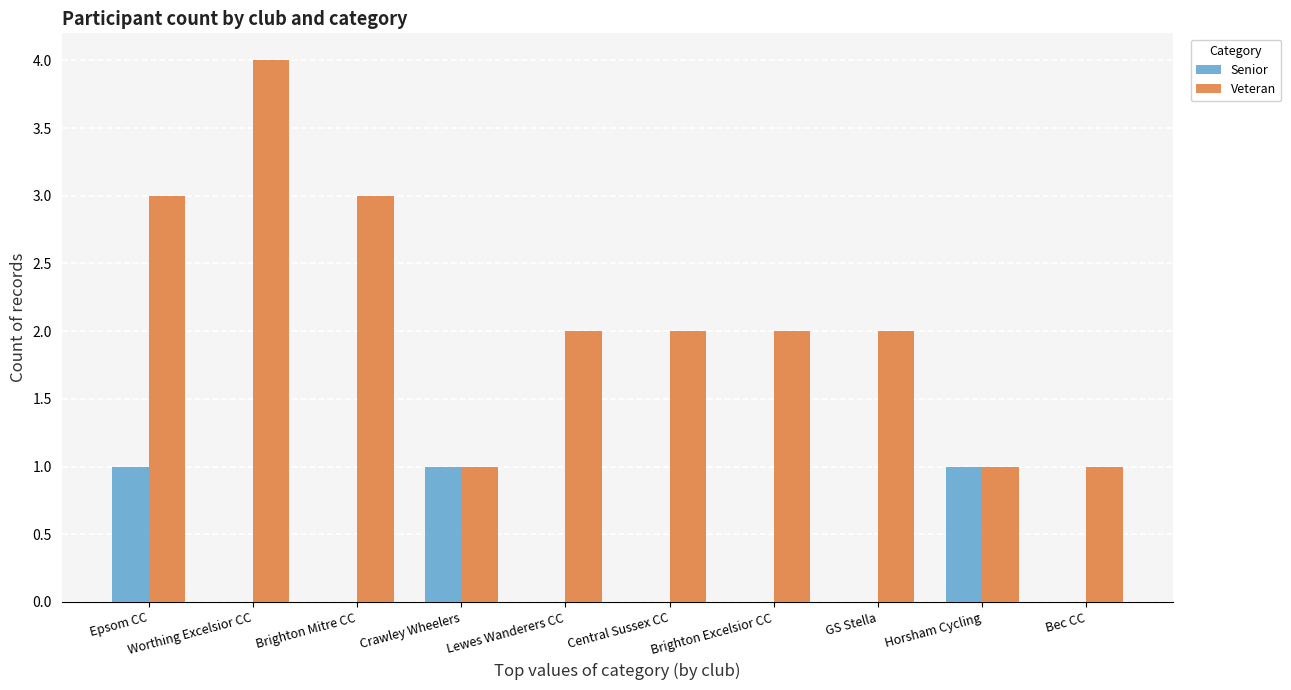

How many Senior values are between 0 and 1?

10